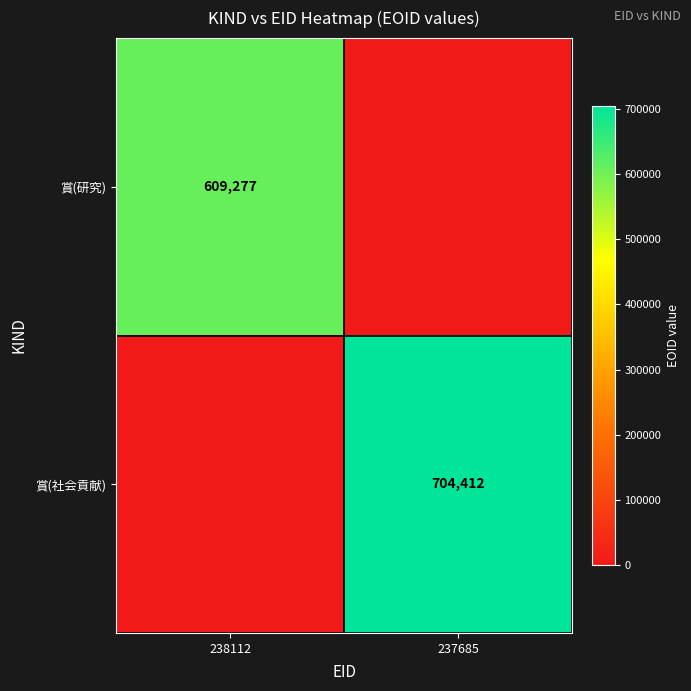

The 賞(社会貢献) series shows 704412 at 237685. True or false?

True